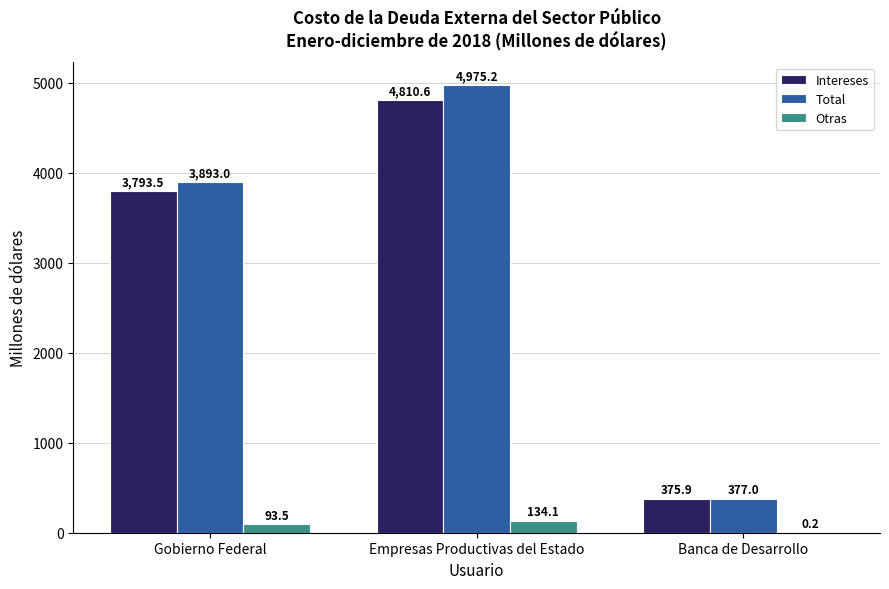

The value of Intereses at Banca de Desarrollo is 375.9. True or false?

True